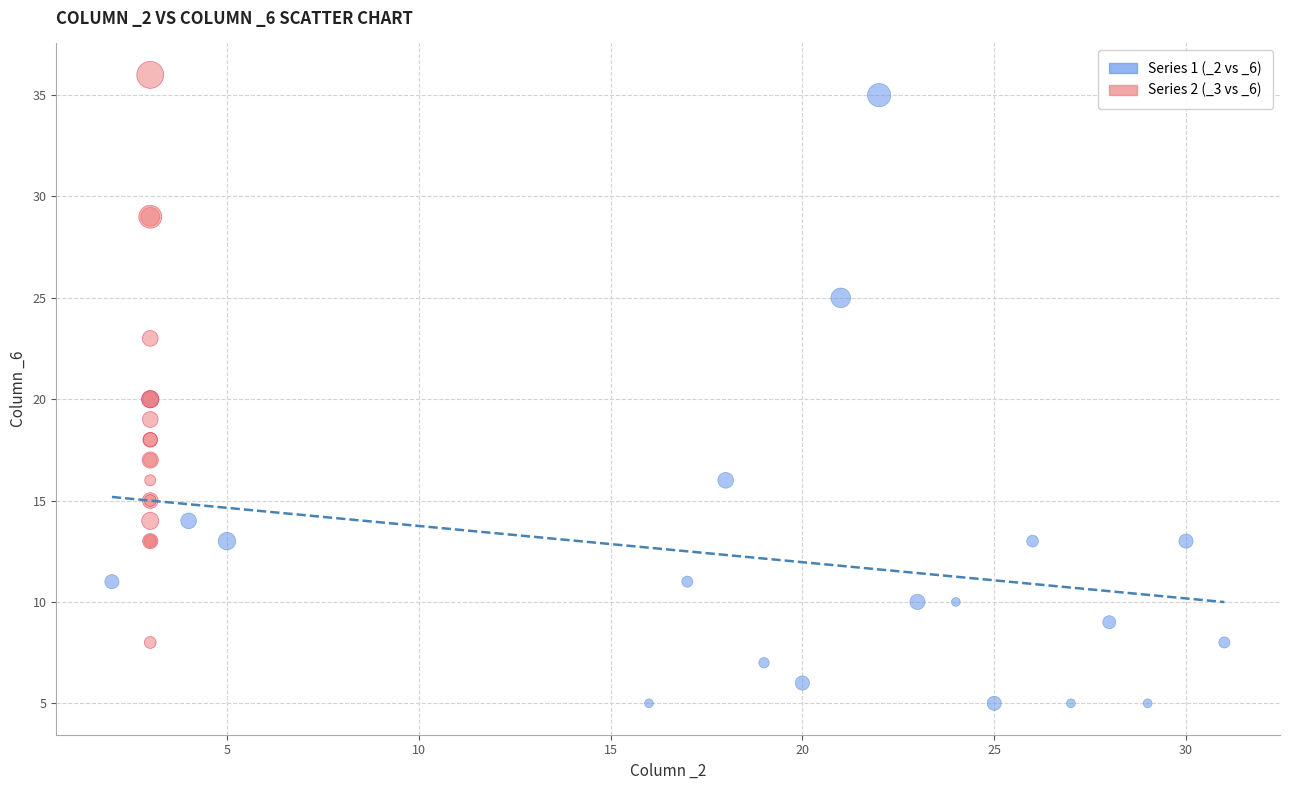

Which series reaches the minimum Y coordinate?

Series 1 (_2 vs _6)